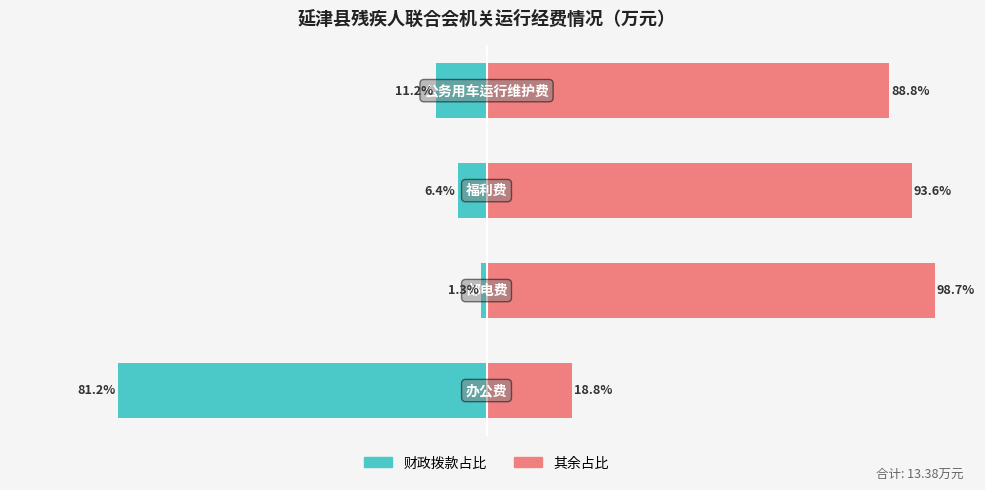

True or false: 其余占比 has a value of 98.7 at 1.

True